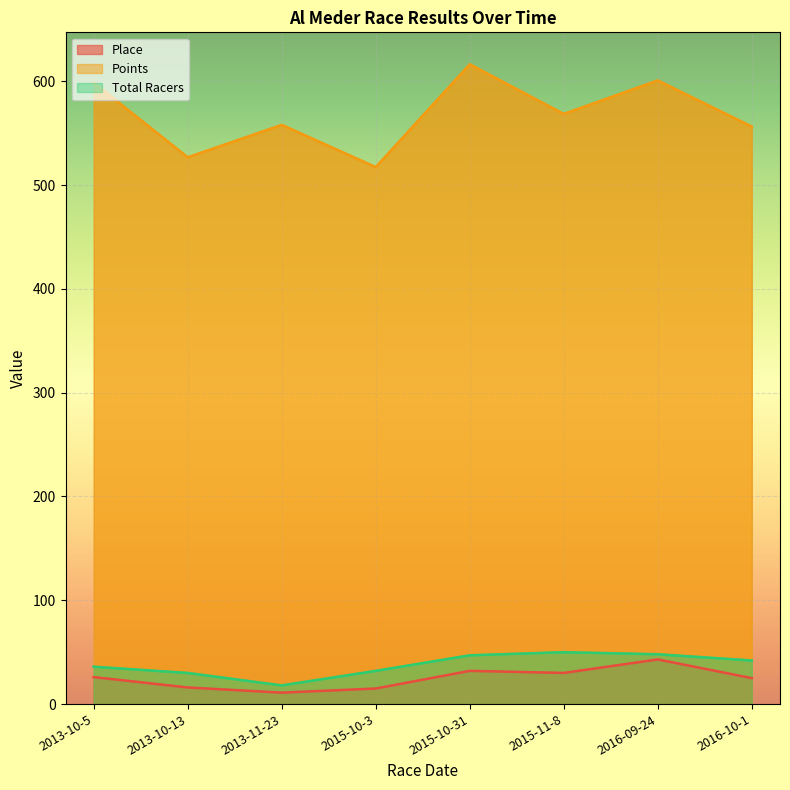

Where is the first local minimum for Place?

2013-11-23